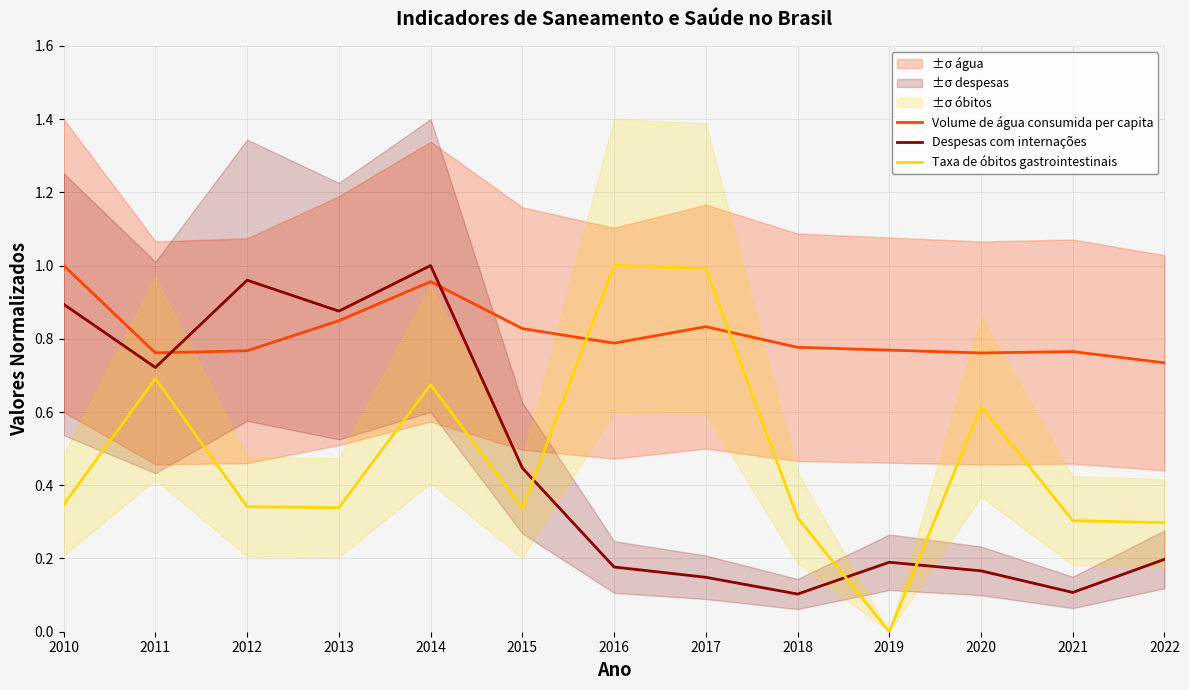

How many series are shown in this chart?

3